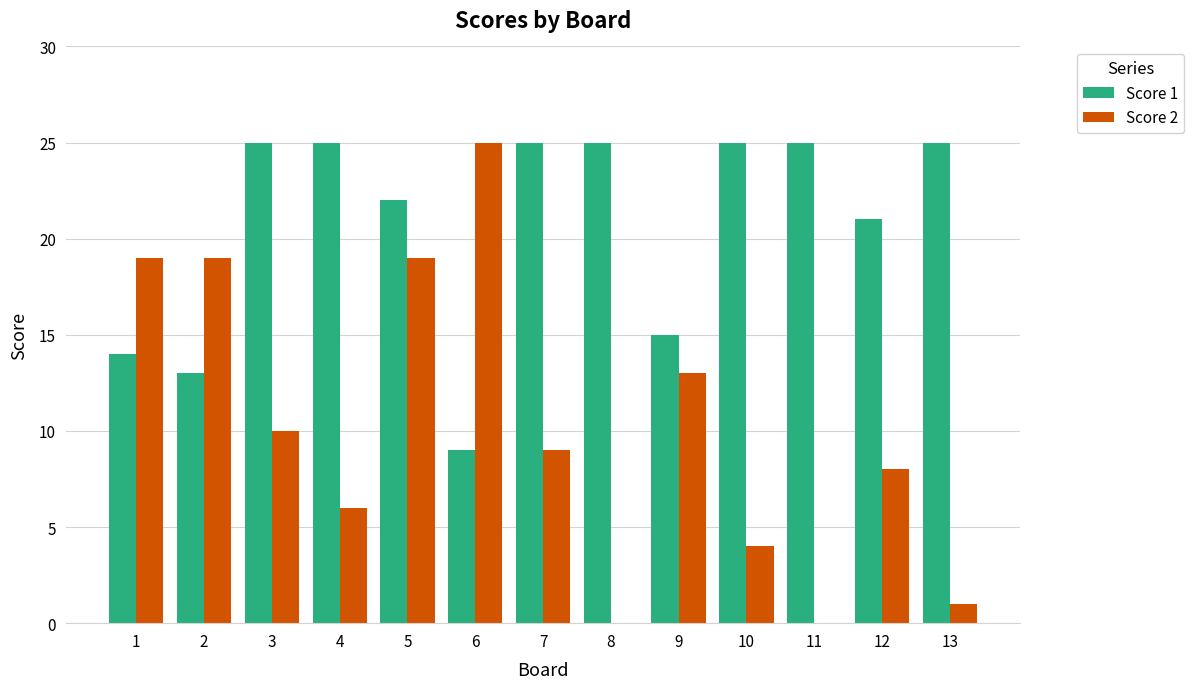

Reading left to right, list all the values displayed in this chart.

Score 1: 14	13	25	25	22	9	25	25	15	25	25	21	25
Score 2: 19	19	10	6	19	25	9	0	13	4	0	8	1